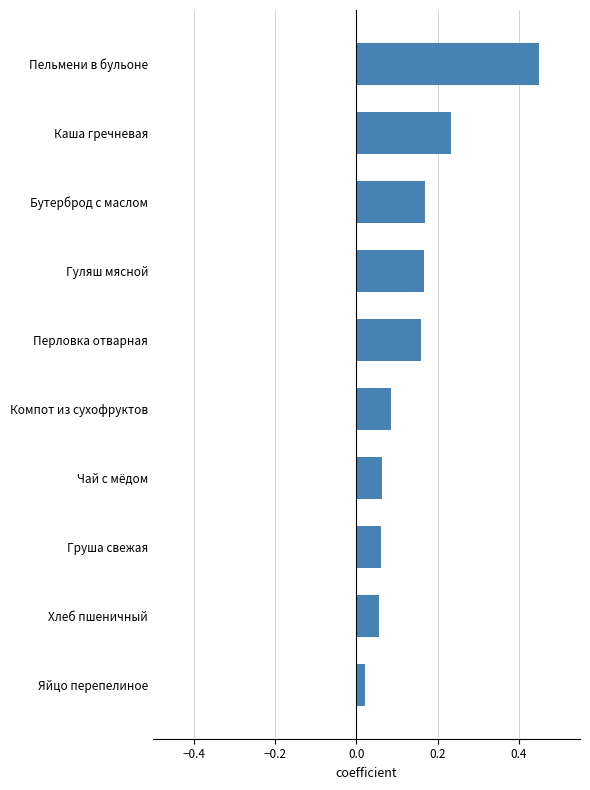

Between Перловка отварная and Груша свежая, which is larger?

Перловка отварная